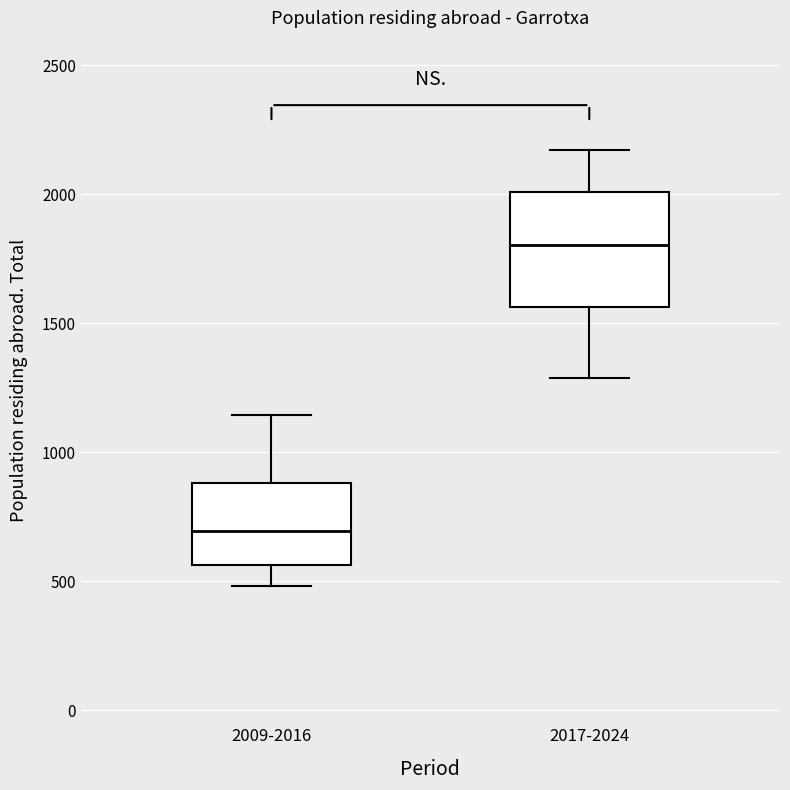

Where does the median line of the box for 2009-2016 sit on the y-axis? The values are not printed on the chart, so give them approximately, as read against the axis.

700